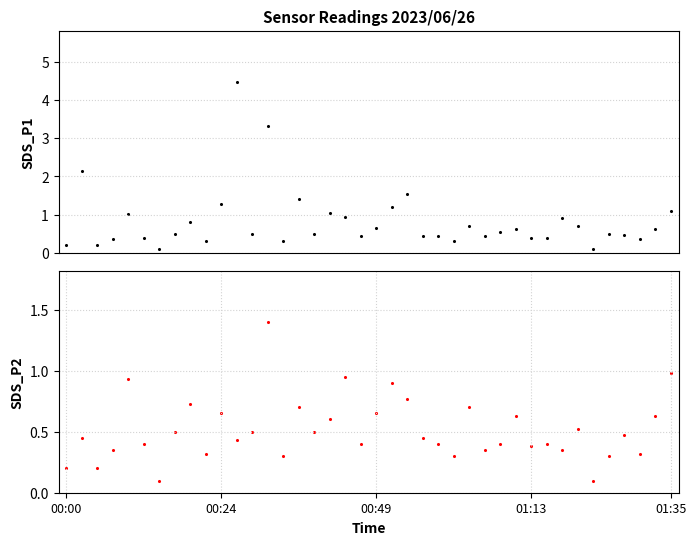

Is the value of SDS_P1 at 19 greater than the value of SDS_P2 at 17?

No